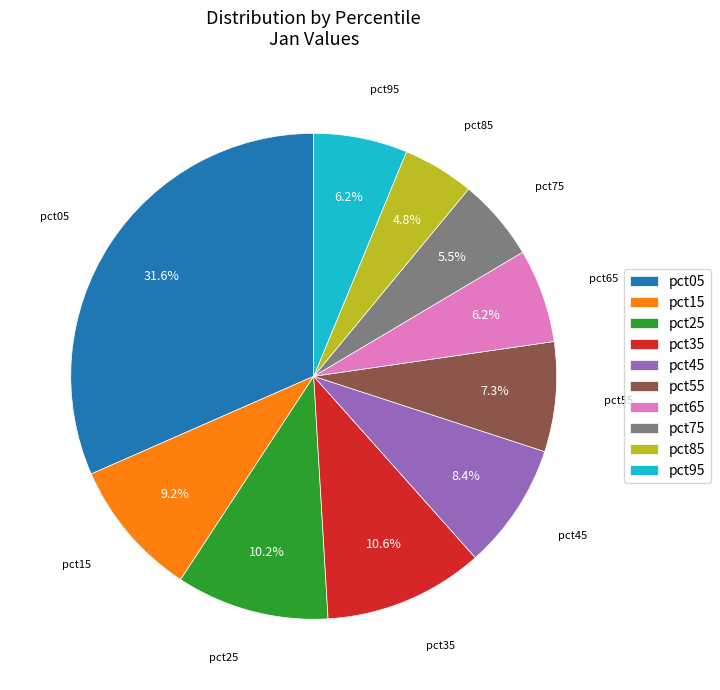

To the nearest percent, what is the average slice percentage?

10%